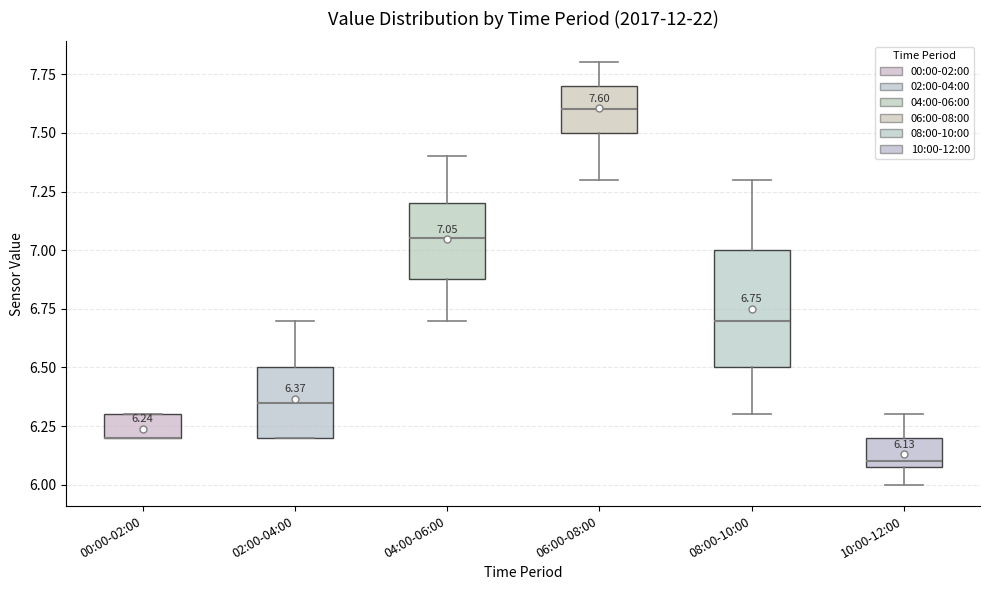

Which box is the tallest, from its lower edge to its upper edge?

08:00-10:00